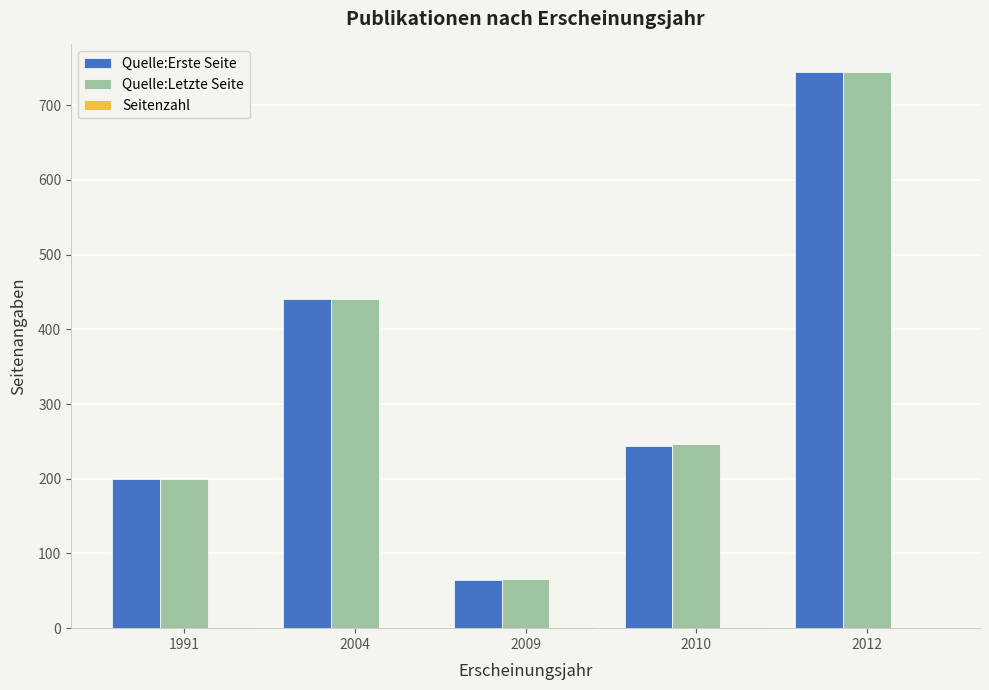

What is the sum of all Quelle:Erste Seite values?

1692